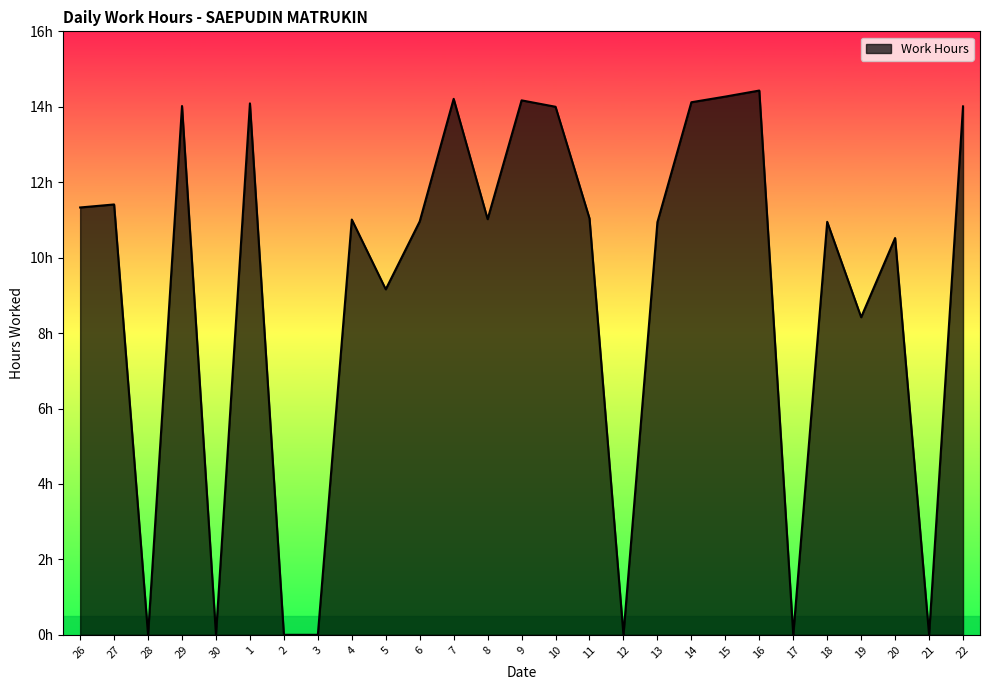

Which label corresponds to the smallest value in the chart?

28